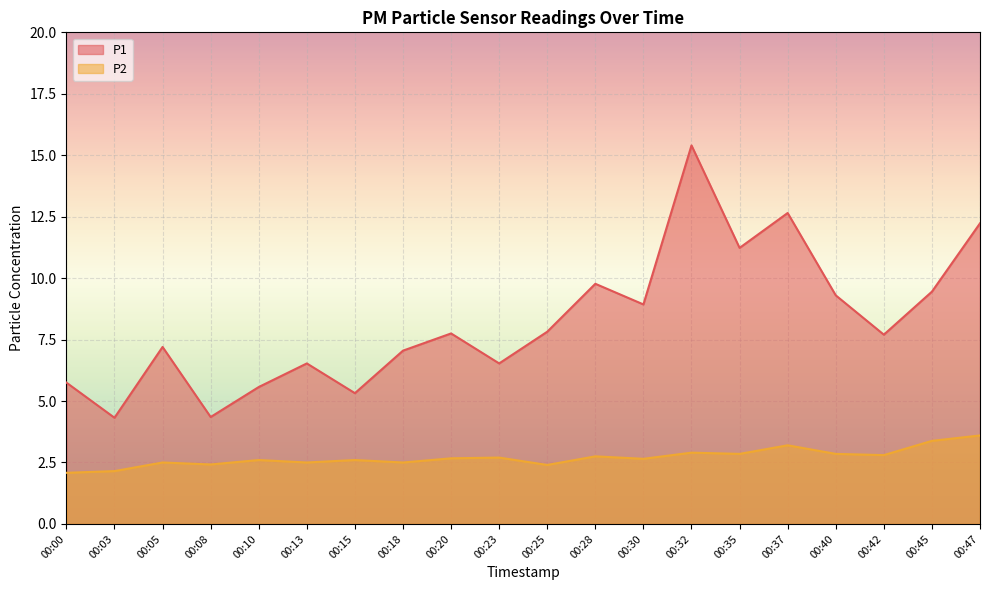

What is the total value across all series at 00:40?

12.2